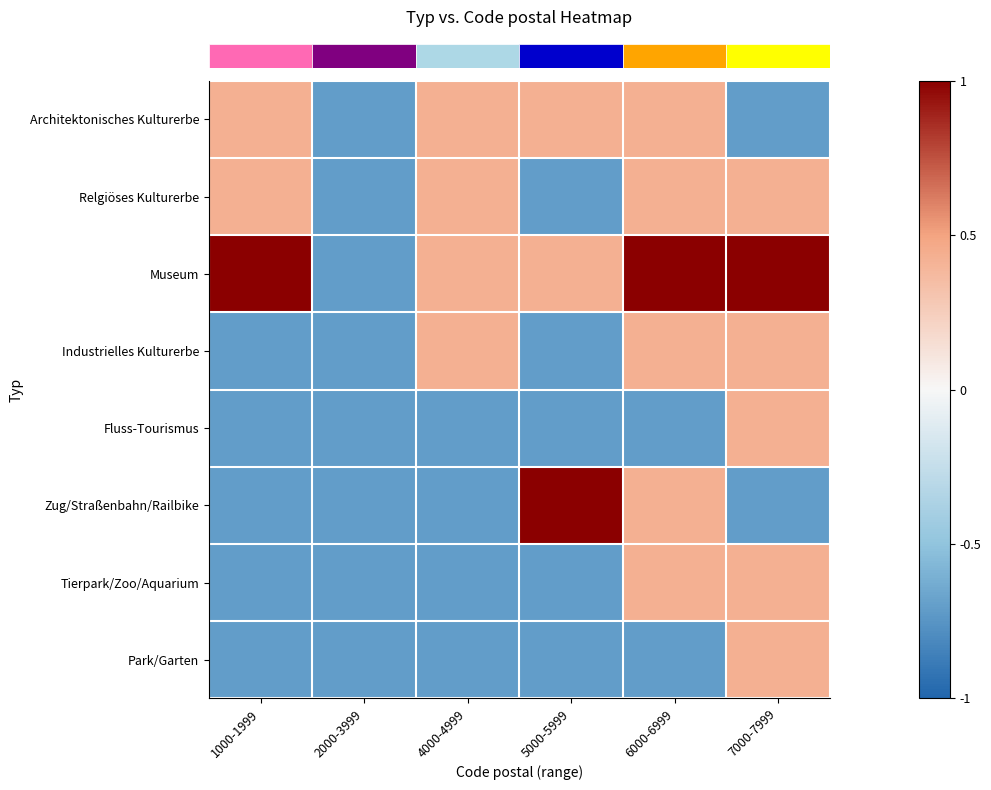

How many data points does each series have?

6